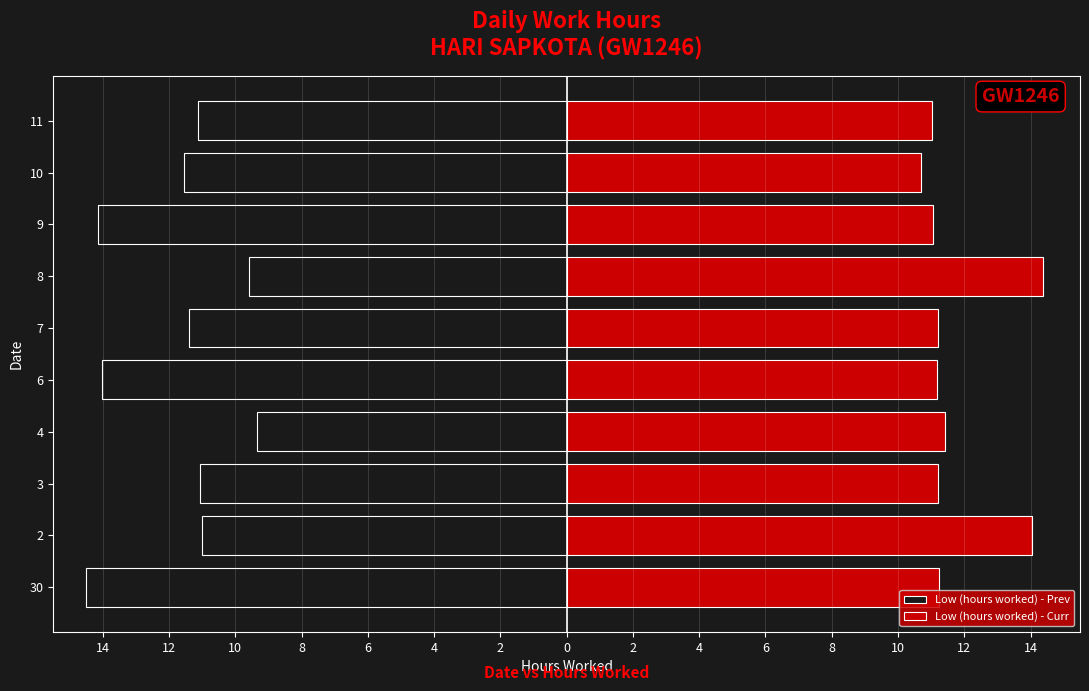

List the series in order of their overall mean, lowest first.

Low (hours worked) - Prev, Low (hours worked) - Curr